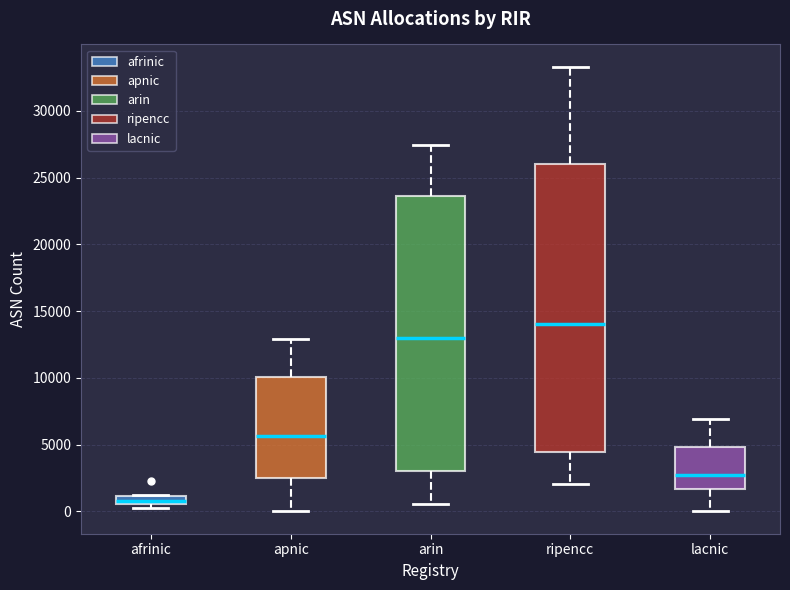

Where is the lower edge of the box for apnic on the y-axis? The values are not printed on the chart, so give them approximately, as read against the axis.

2500